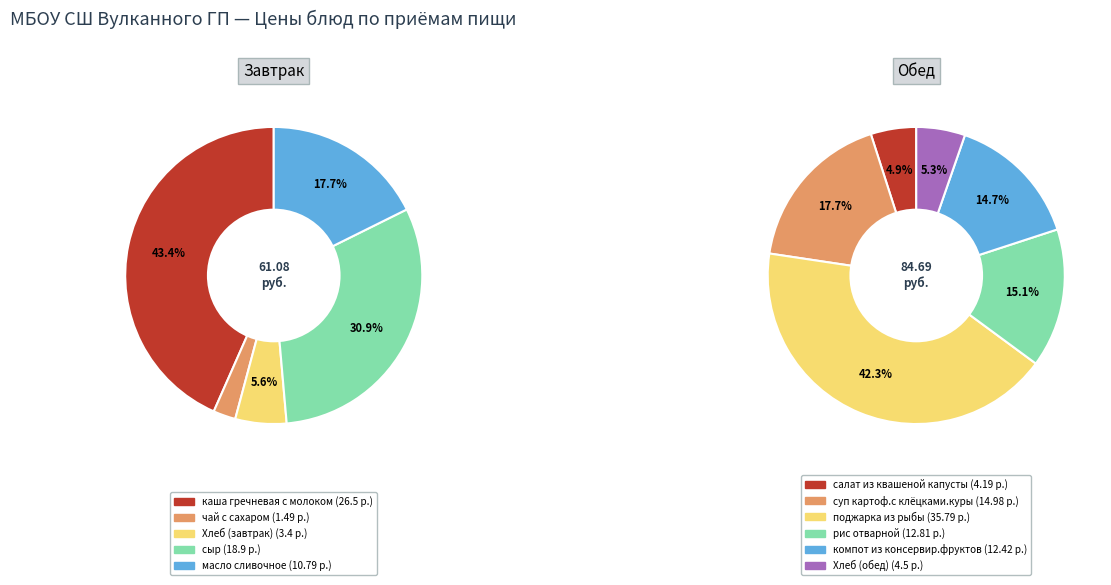

Does сыр represent more than half of the total?

No